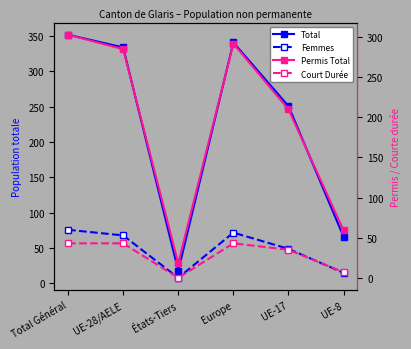

Which series changed the most between Europe and UE-17?

Total